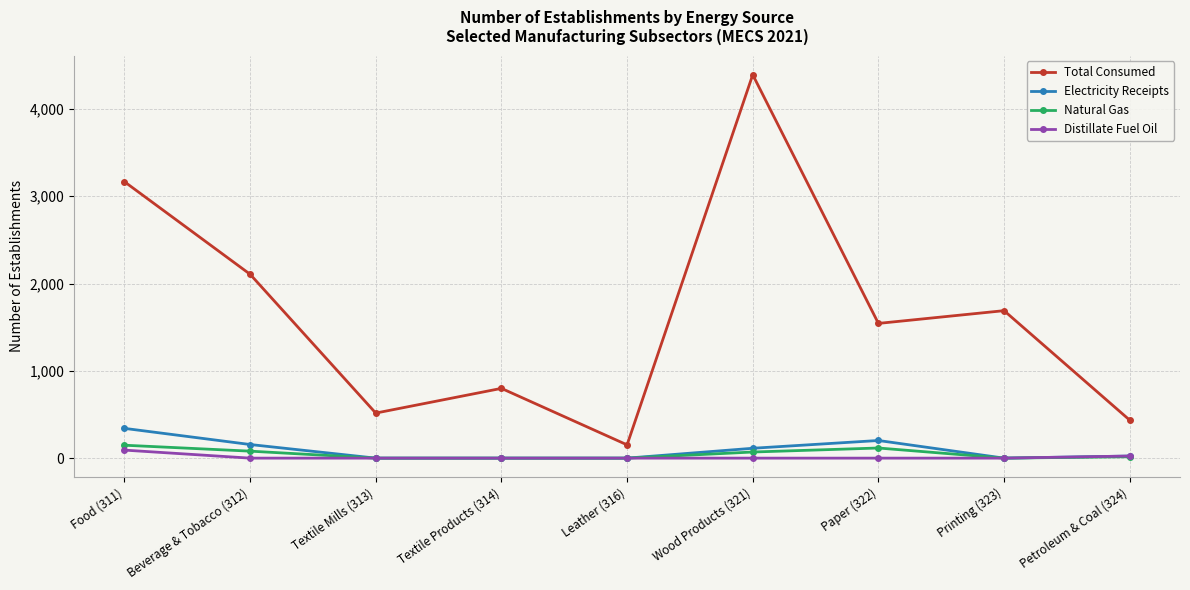

True or false: Total Consumed and Electricity Receipts intersect in this chart.

False